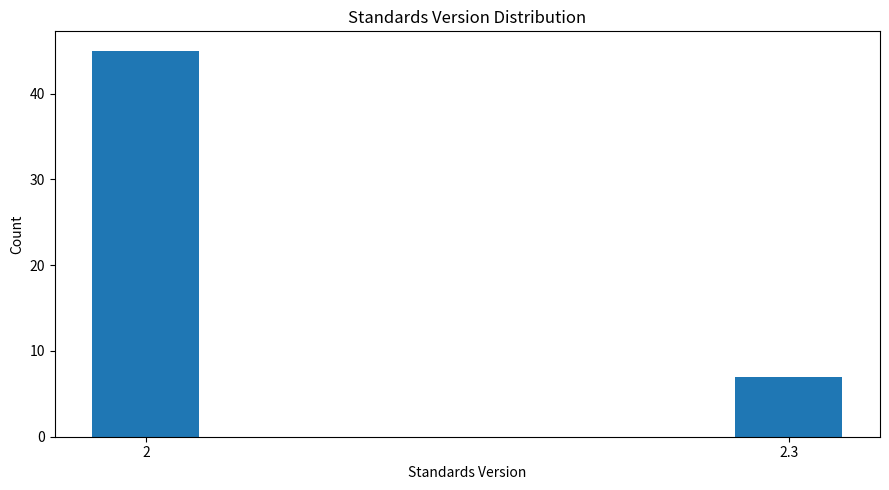

Reading left to right, extract all data points from this chart.

45	7